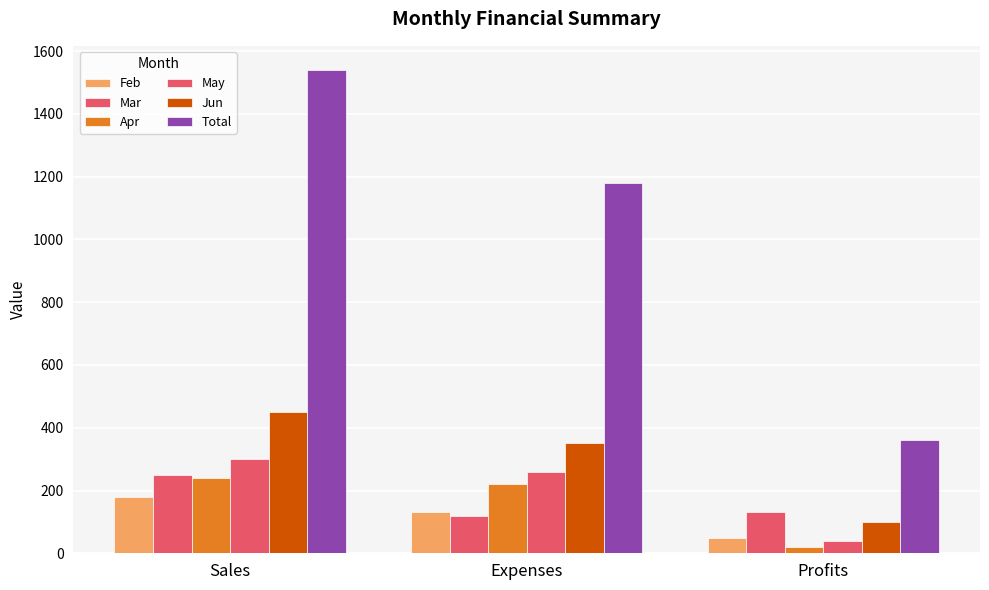

What is the difference between the Jun values at Expenses and Profits?

250